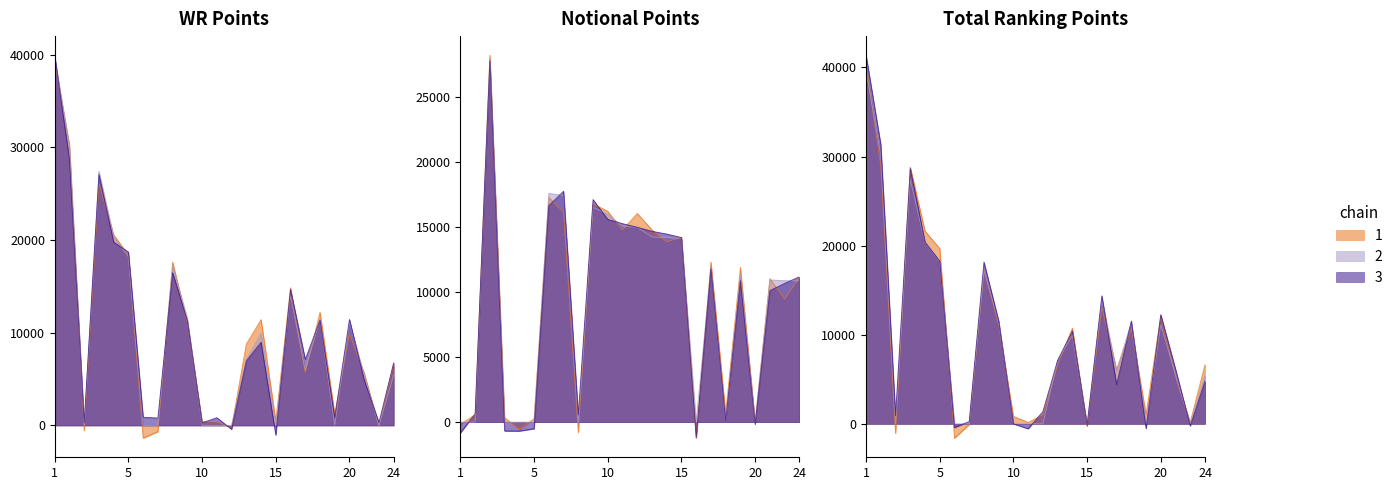

Where is Total Ranking Points nearest to the value 19816?

5